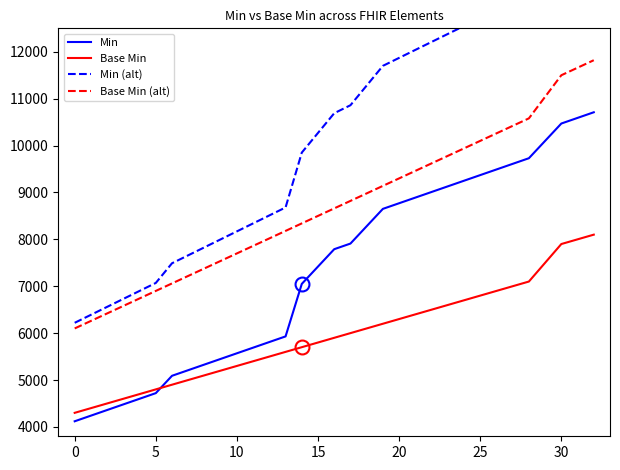

List the series in order of their overall mean, lowest first.

Base Min, Min, Base Min (alt), Min (alt)